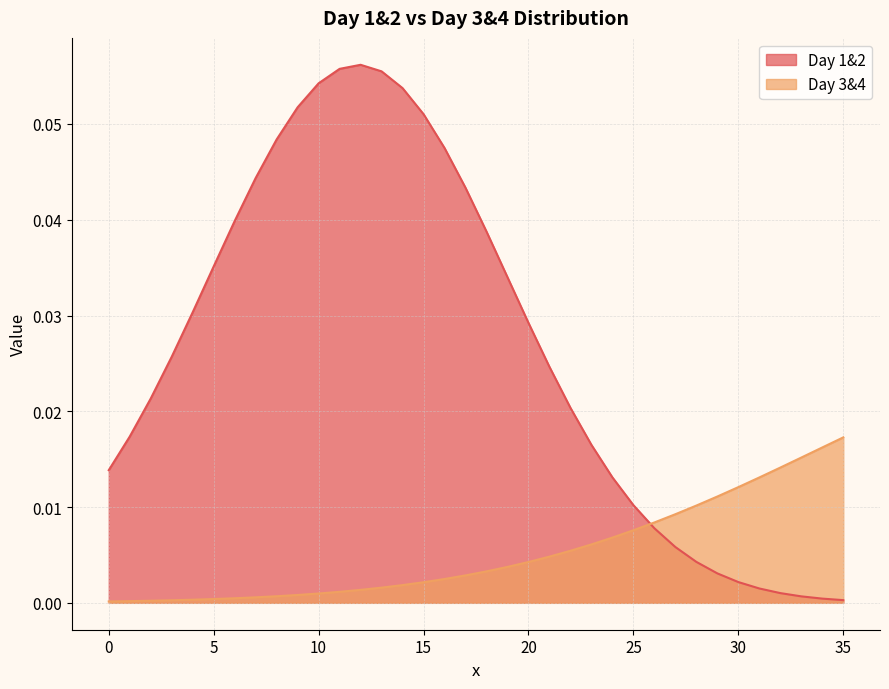

True or false: Day 1&2 and Day 3&4 cross at least once.

True